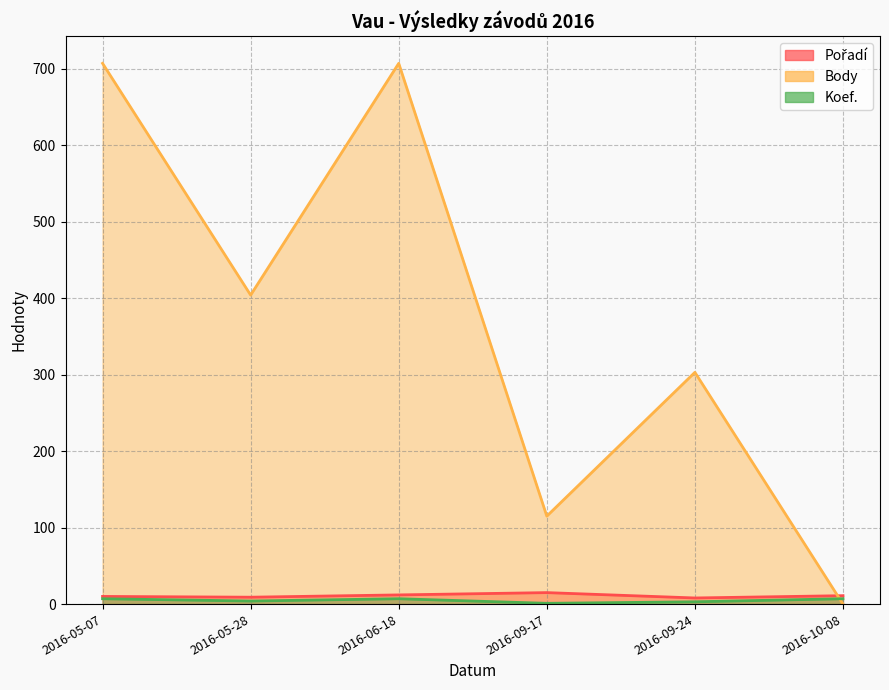

Which category has the lowest value in the Pořadí series?

2016-09-24